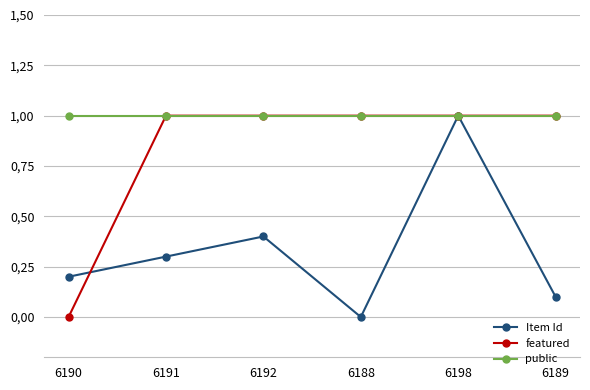

True or false: public has more than 1 points higher than both neighbors.

False